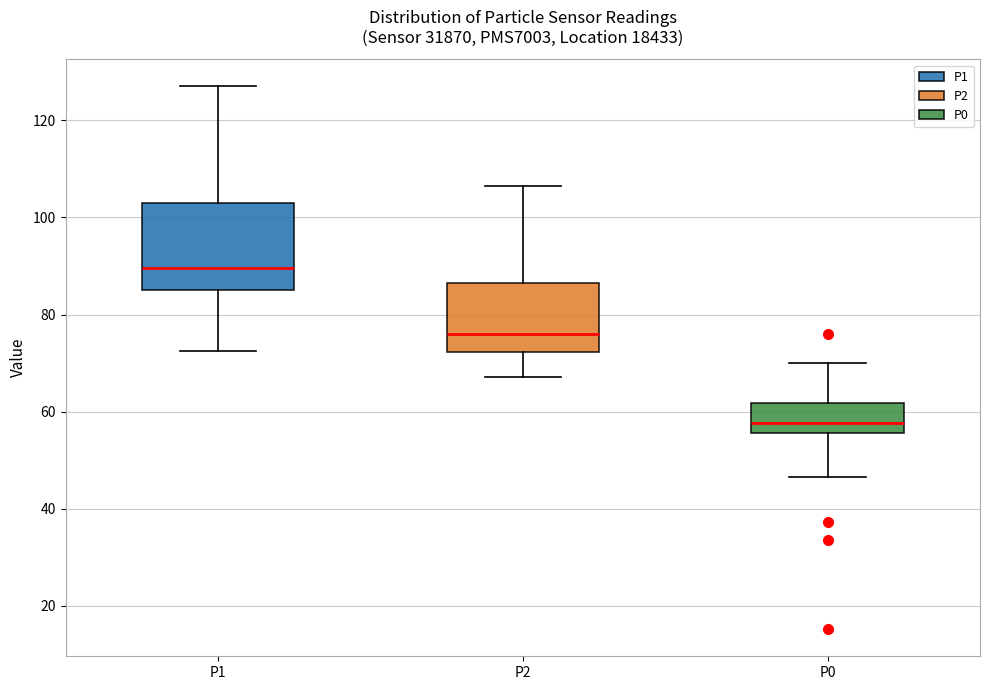

Which box has the lowest median line?

P0